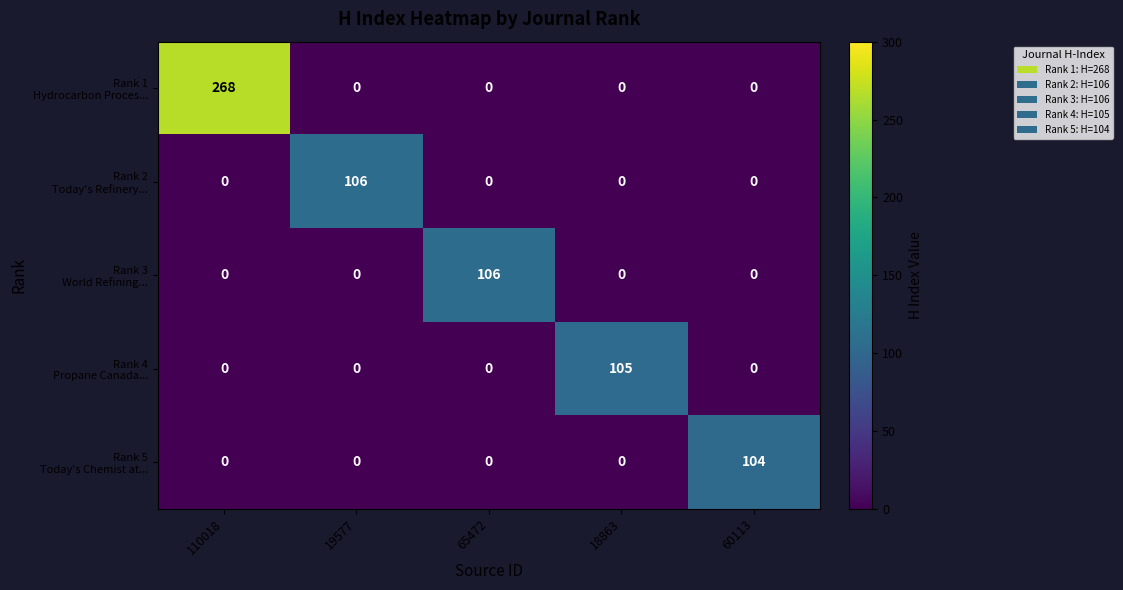

What is the difference between the highest and lowest values at 65472?

106